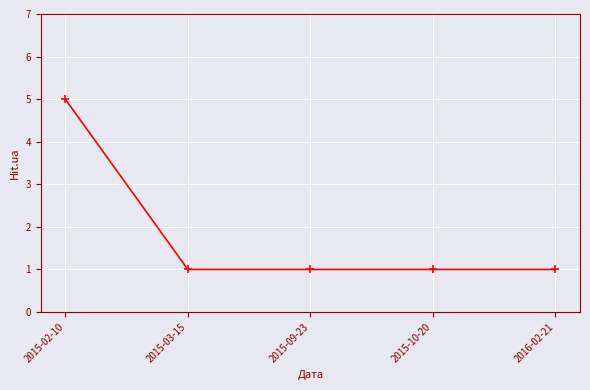

At which category does the chart reach its peak across all series?

2015-02-10